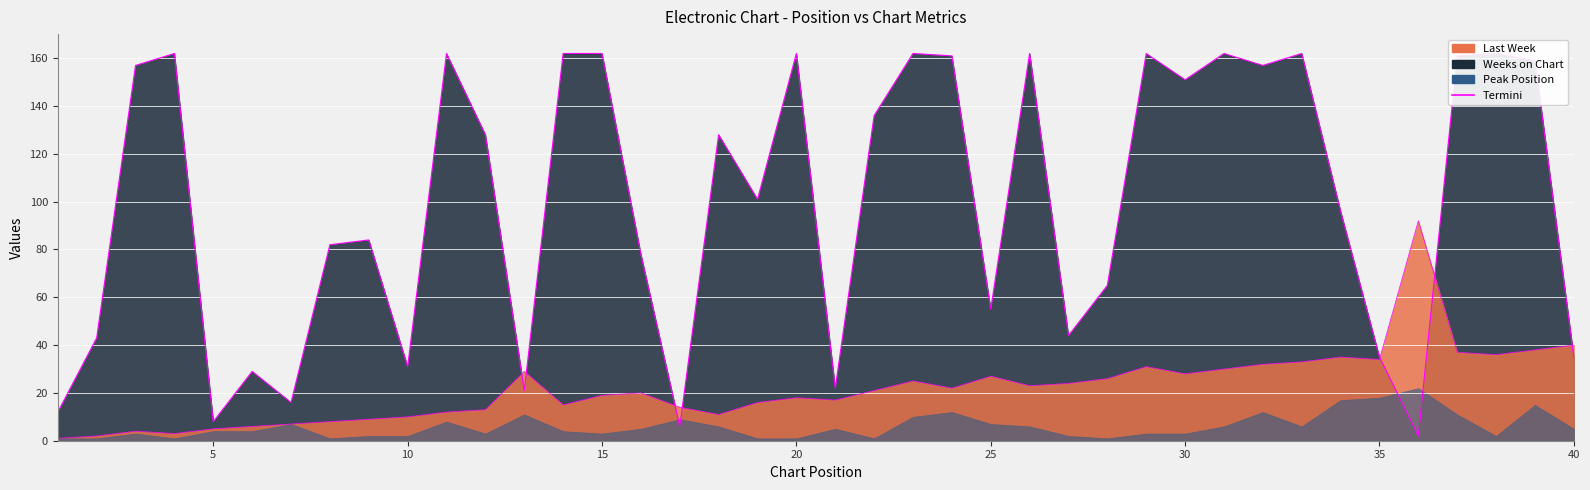

True or false: Weeks on Chart has a value of 8 at 5.

True